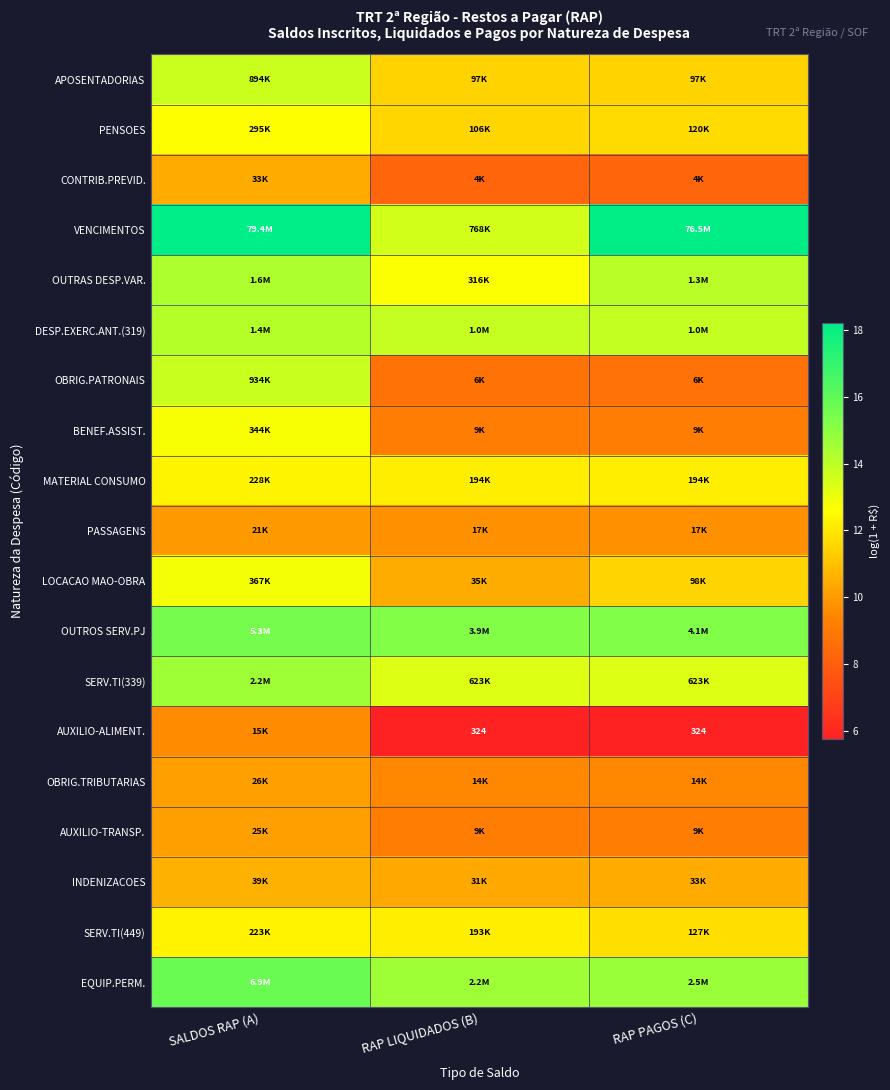

What is the difference between the CONTRIB.PREVID. values at RAP PAGOS (C) and SALDOS RAP (A)?

2.1